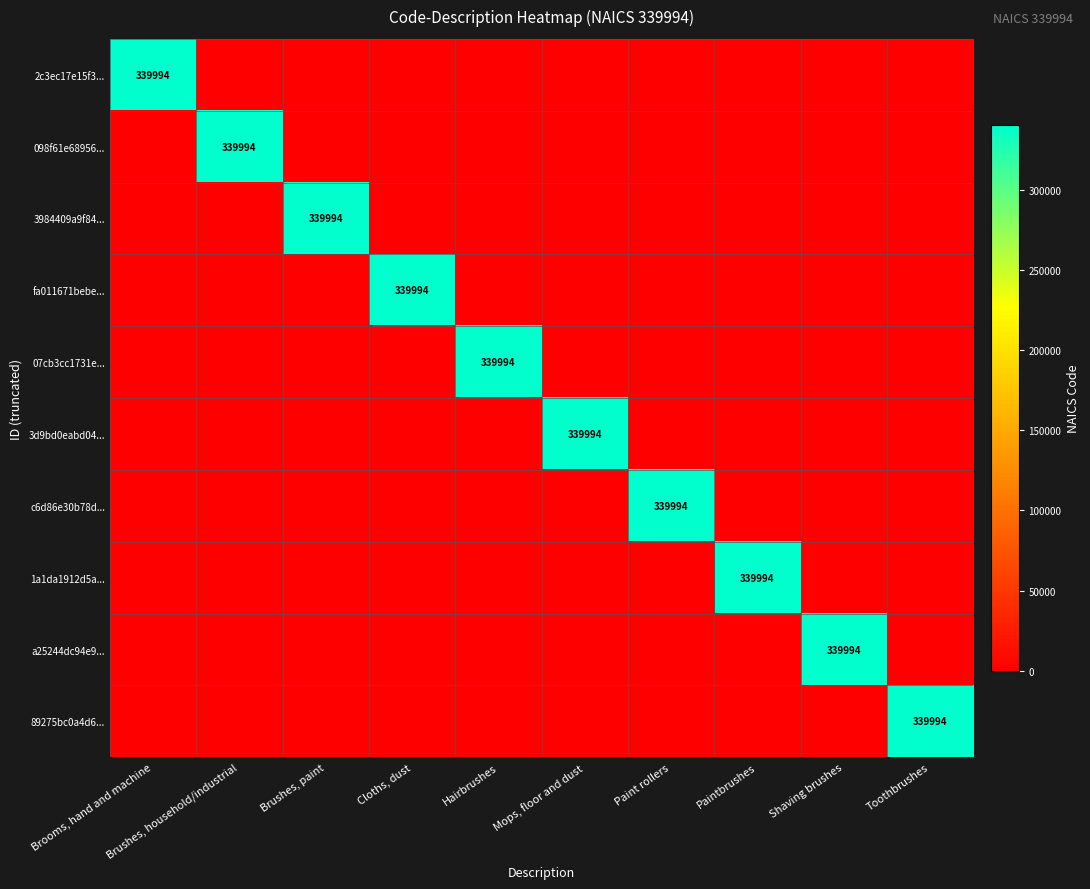

Is it true that 2c3ec17e15f3... equals 0 at Cloths, dust?

True